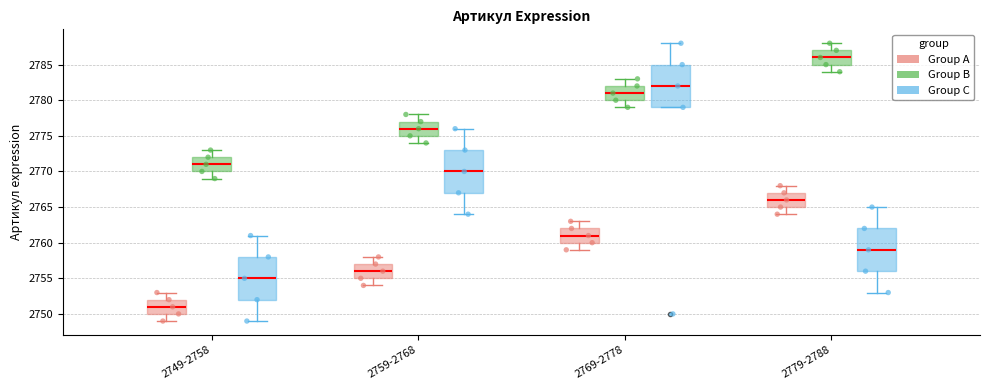

Where does the lower whisker of the box for 2779-2788 (Group A) end on the y-axis? The values are not printed on the chart, so give them approximately, as read against the axis.

2764